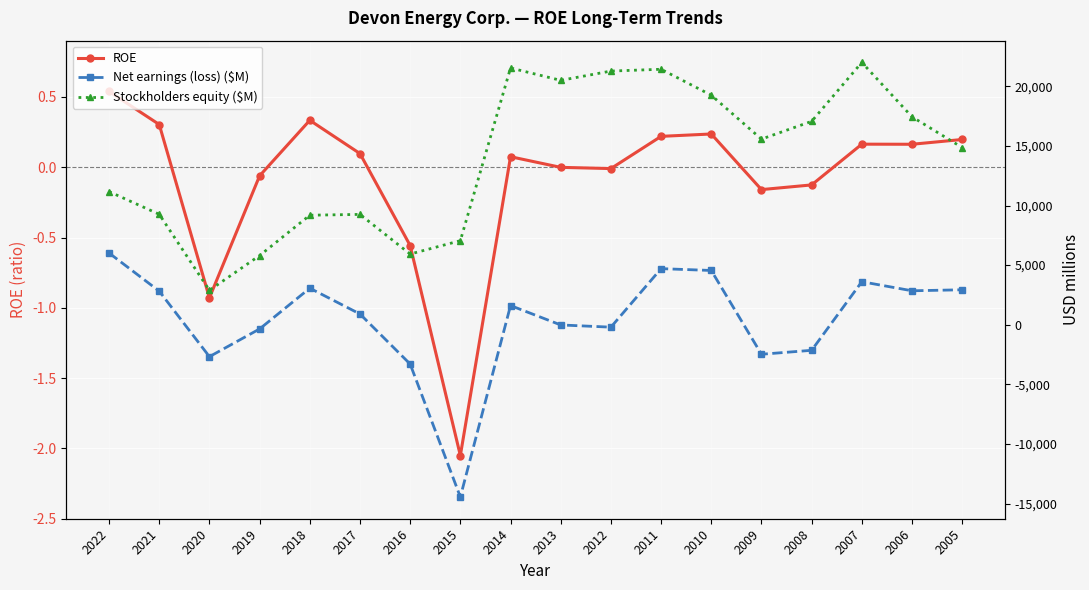

What is the sum of the Net earnings (loss) ($M) values at 2018 and 2021?

5877.0